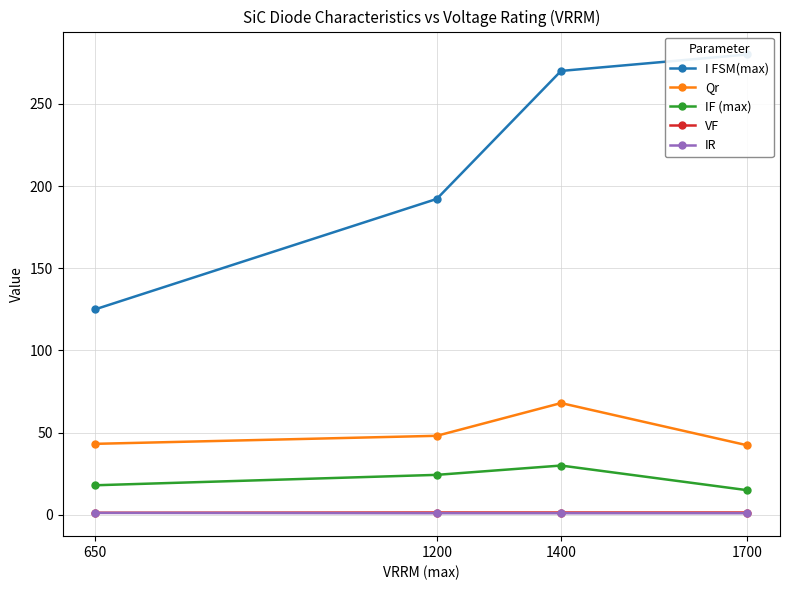

Which series has the largest total across all categories?

I FSM(max)